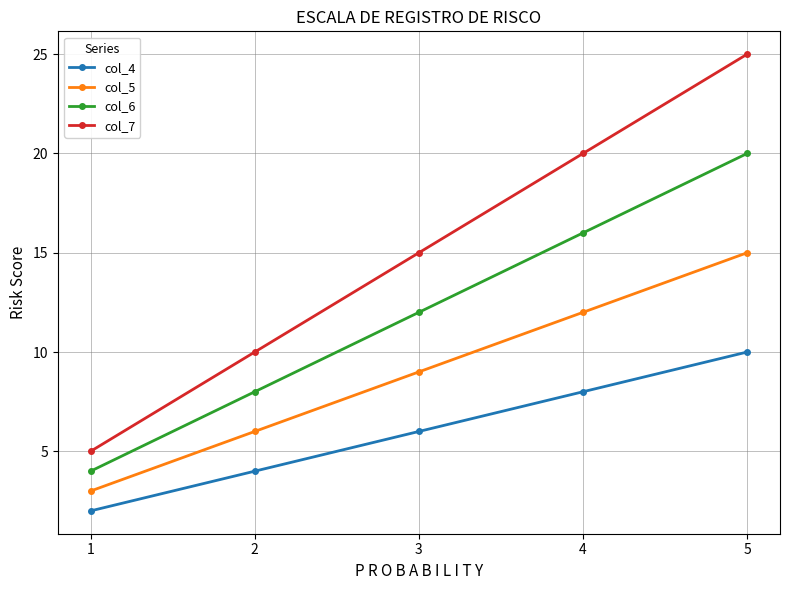

What is the value of the col_6 point at the 3rd from the left?

12